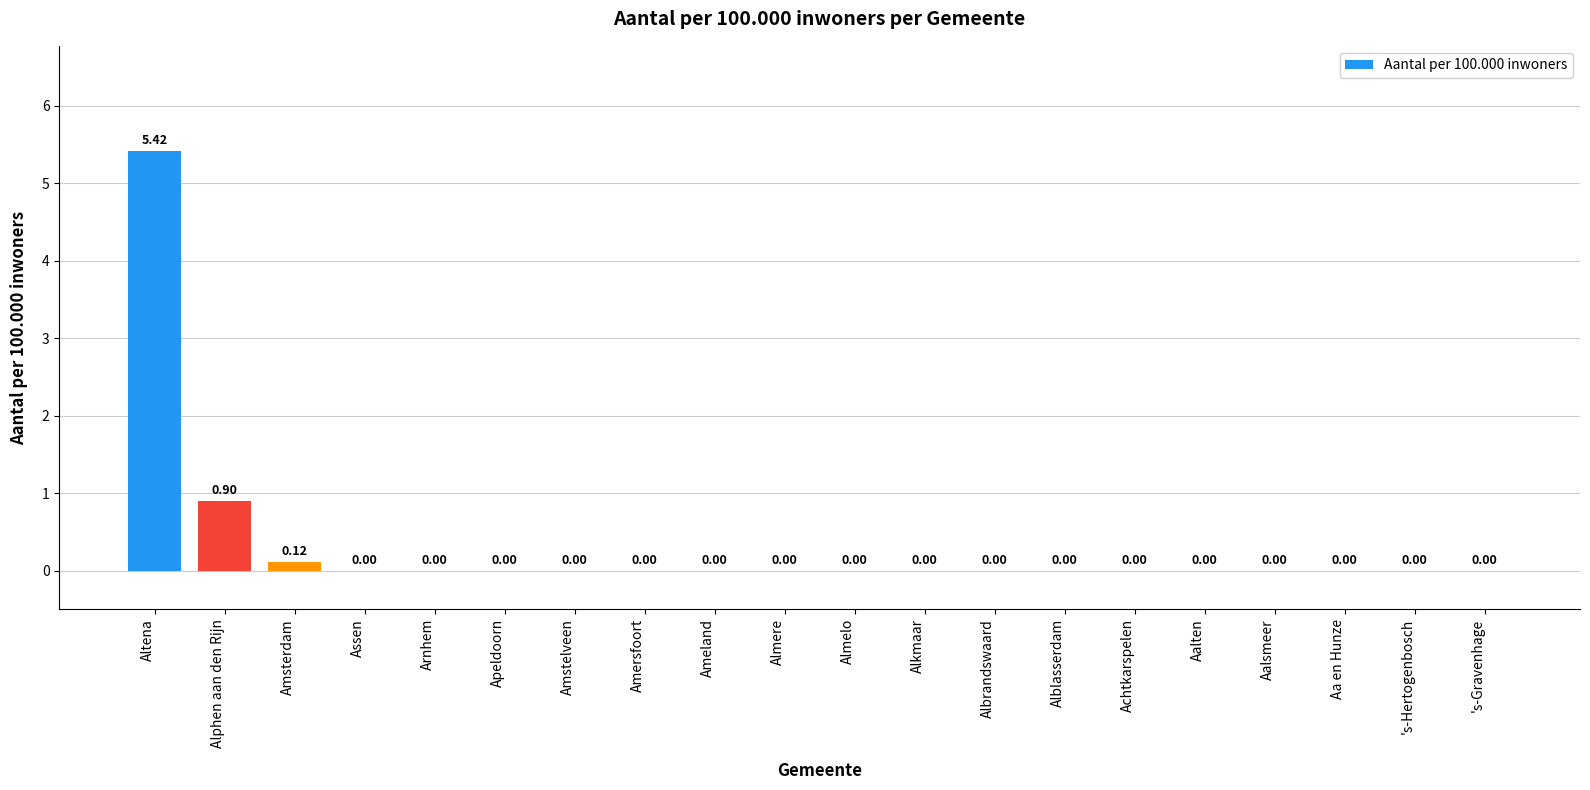

What is the sum of all values?

6.4